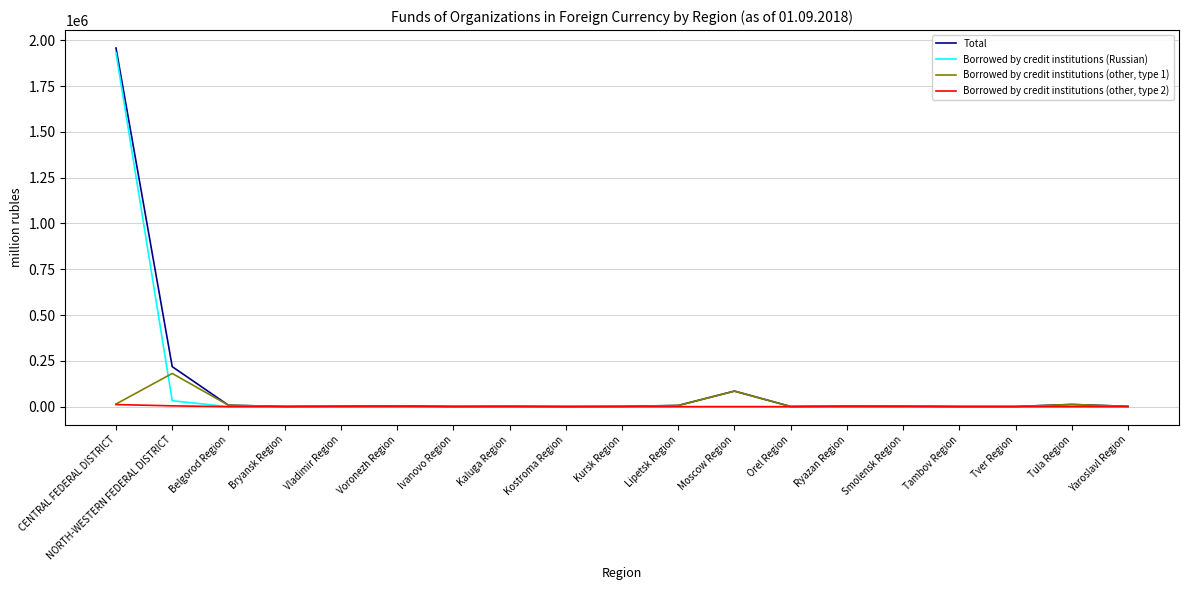

What is the difference between the Borrowed by credit institutions (other, type 2) values at Voronezh Region and Orel Region?

466